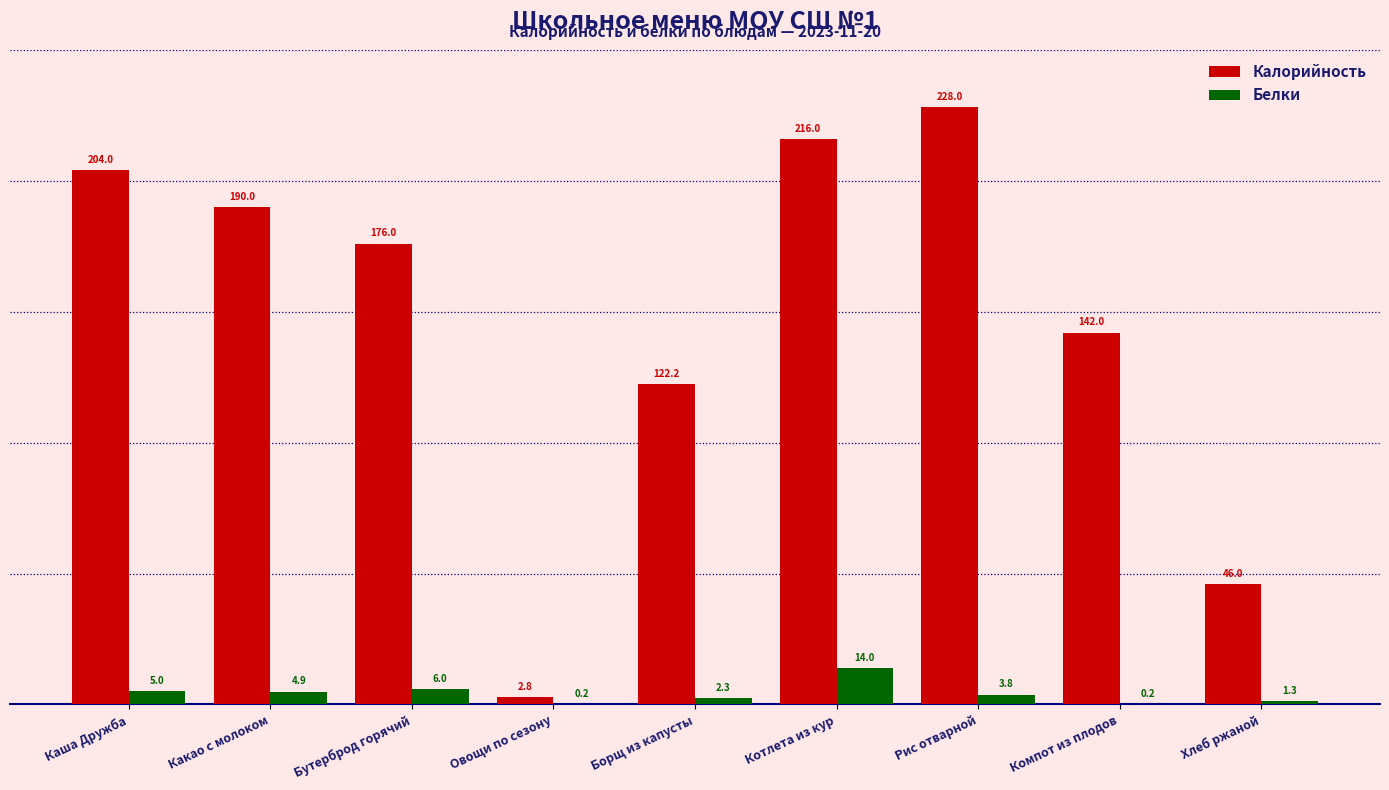

The value of Белки at Хлеб ржаной is 1.3. True or false?

True